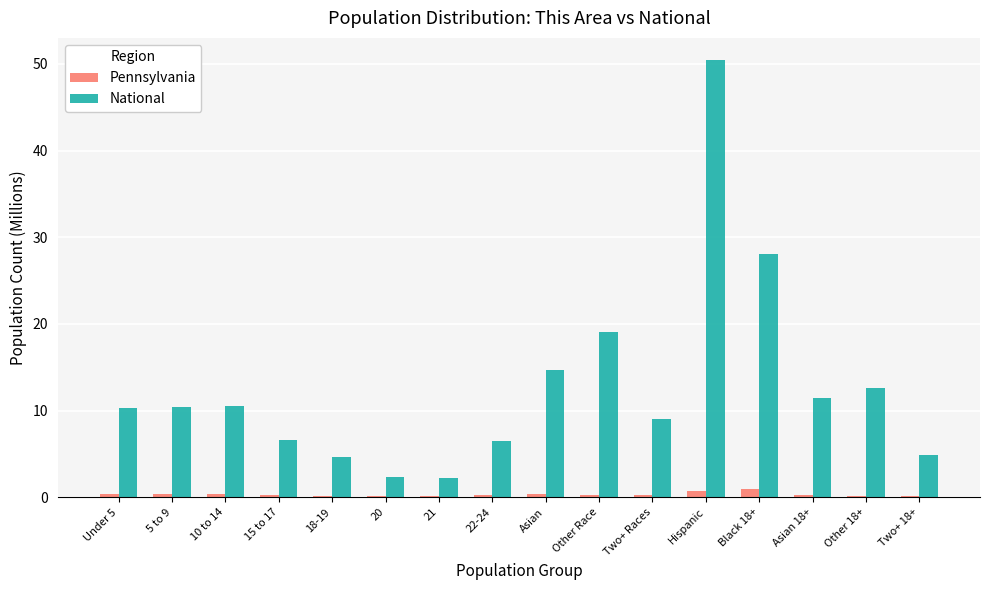

What is the maximum value shown in the chart?

50.5